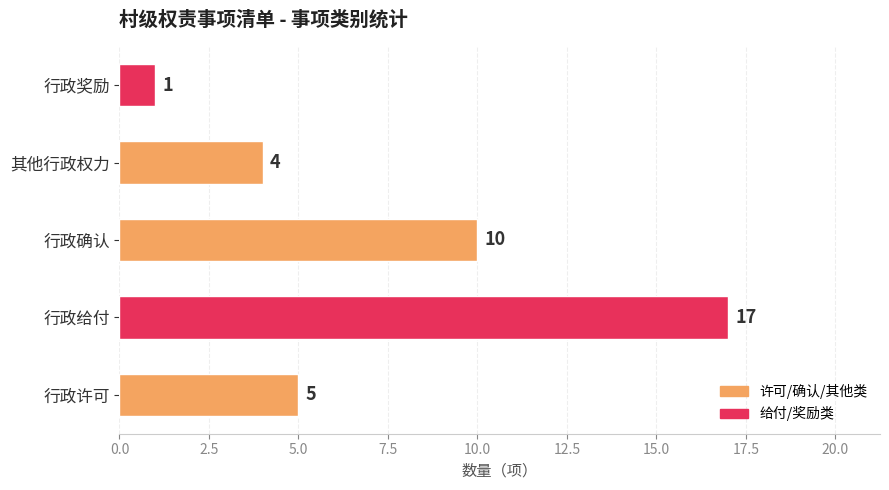

The value at 其他行政权力 is 4. True or false?

True